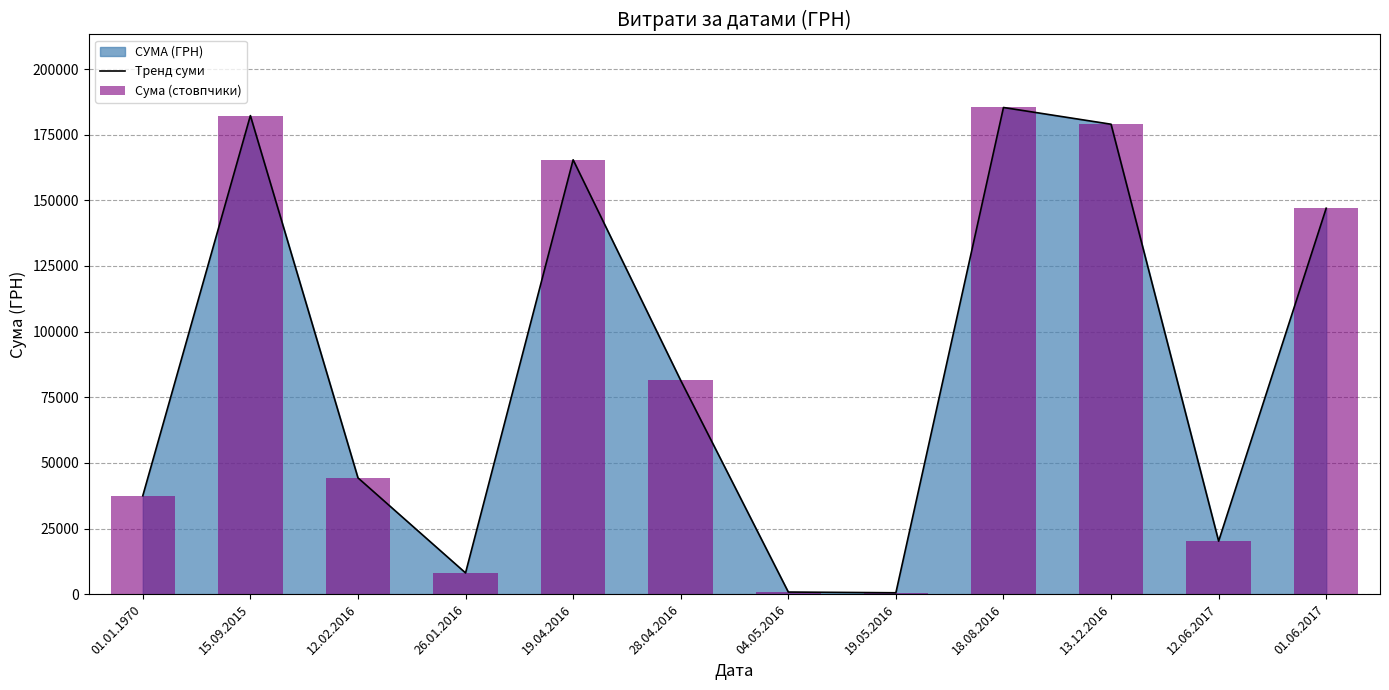

Reading left to right, list all the values displayed in this chart.

Тренд суми: 37483.6	182261.3	44299.6	8089.5	165427.2	81400.0	810.0	528.0	185351.0	178980.3	20202.0	147000.0
Сума (стовпчики): 37483.6	182261.3	44299.6	8089.5	165427.2	81400.0	810.0	528.0	185351.0	178980.3	20202.0	147000.0